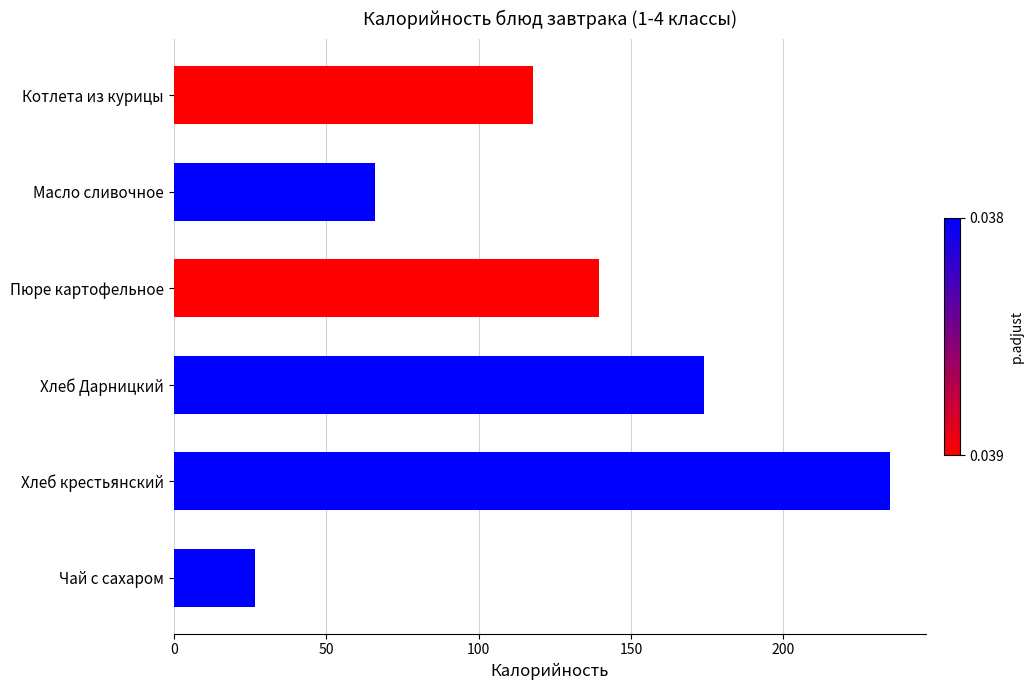

The chart shows a value of 174.0 at Хлеб Дарницкий. True or false?

True